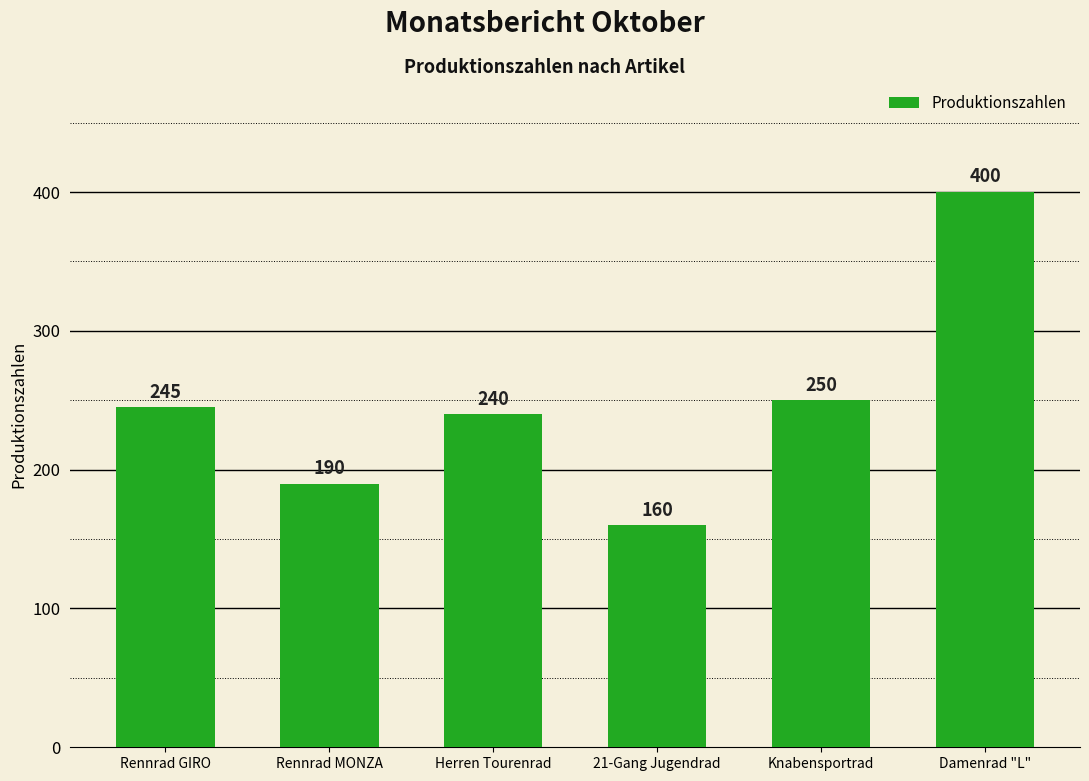

What value does the data have at Knabensportrad?

250